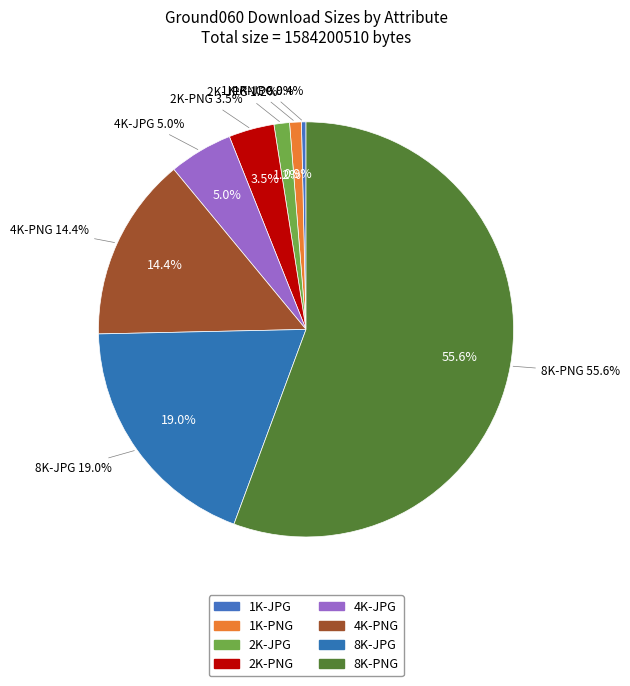

How much of the chart is everything except 2K-JPG?

98.8%